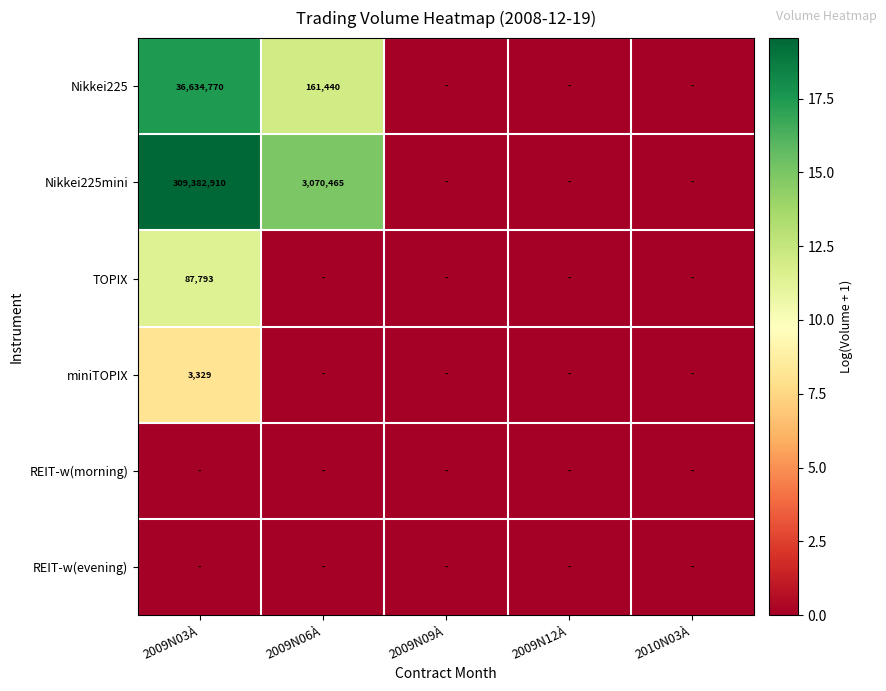

The Nikkei225mini series shows 3070465 at 2009N06À. True or false?

True